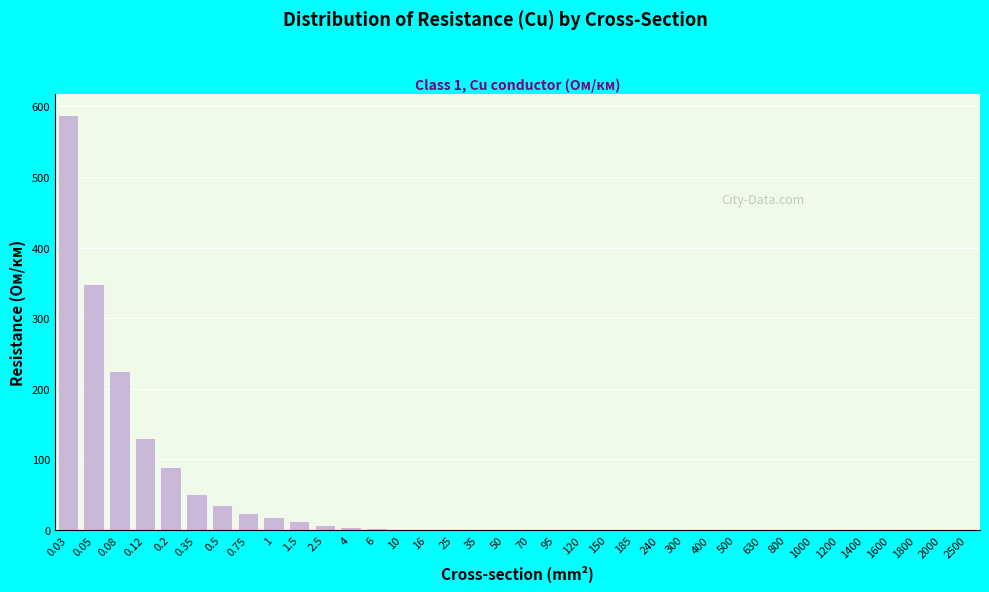

What is the greatest value displayed?

588.0